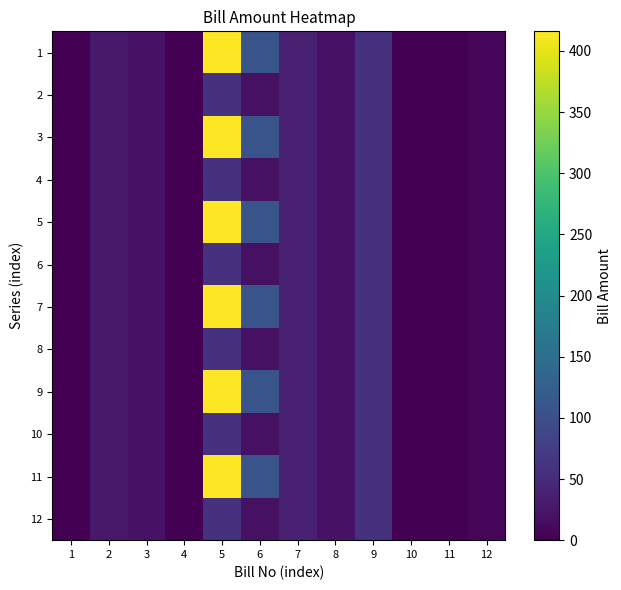

What is the greatest value displayed?

416.1